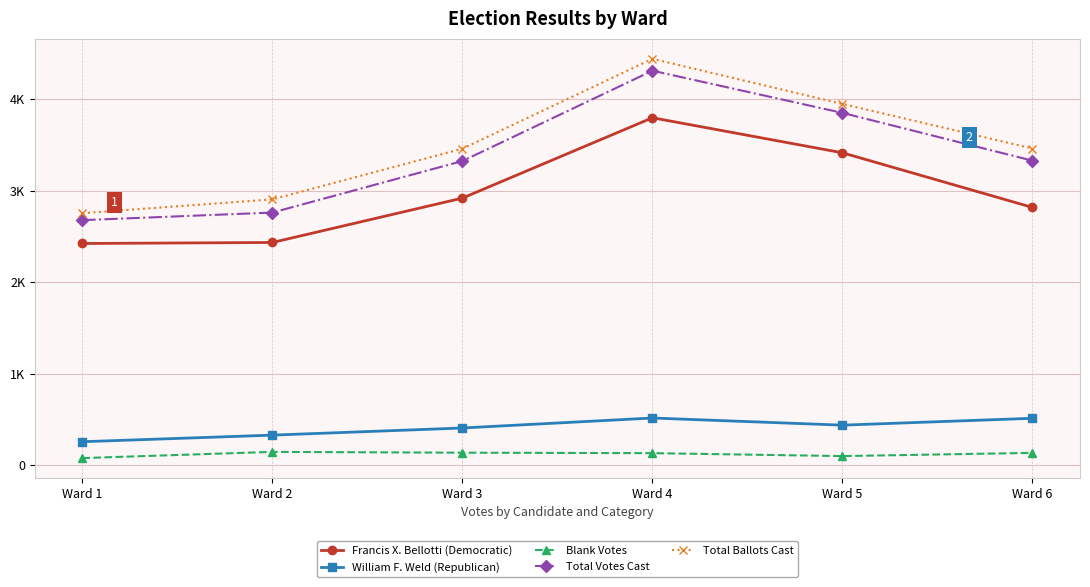

What are all the series names shown in the legend?

Francis X. Bellotti (Democratic), William F. Weld (Republican), Blank Votes, Total Votes Cast, Total Ballots Cast